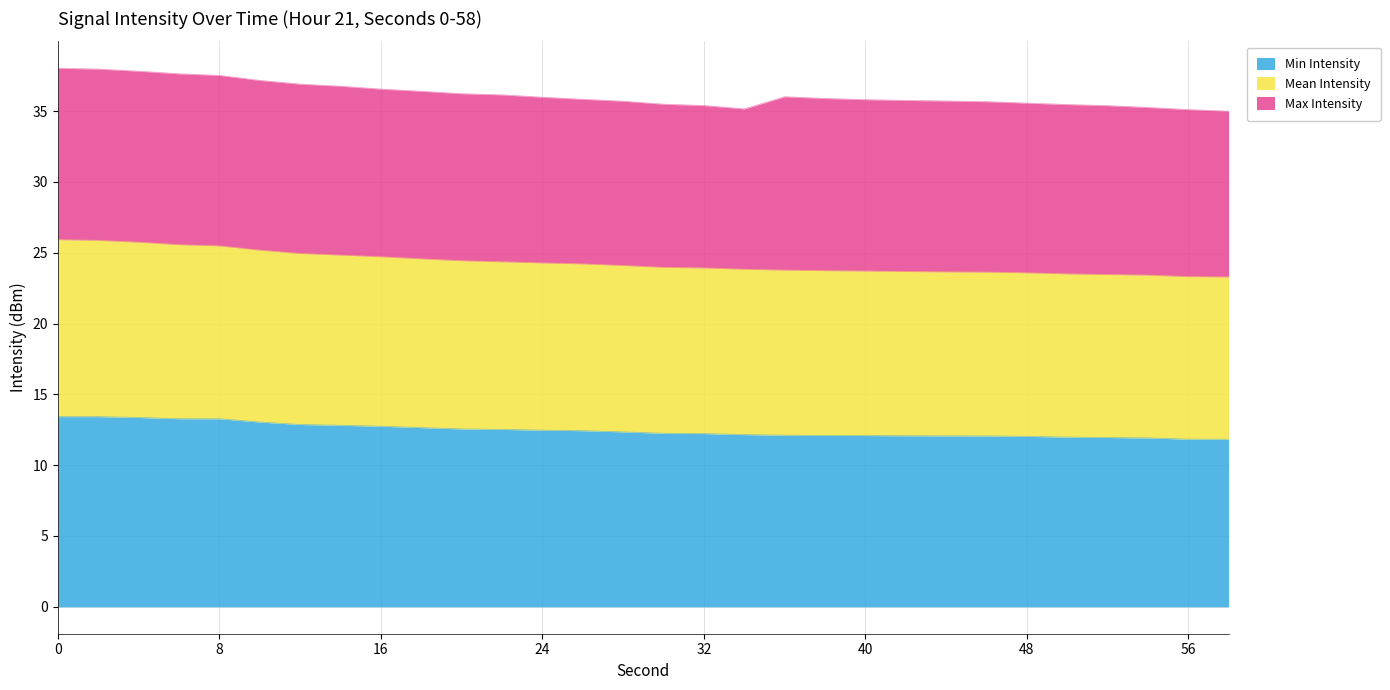

True or false: Mean Intensity and Min Intensity intersect in this chart.

False